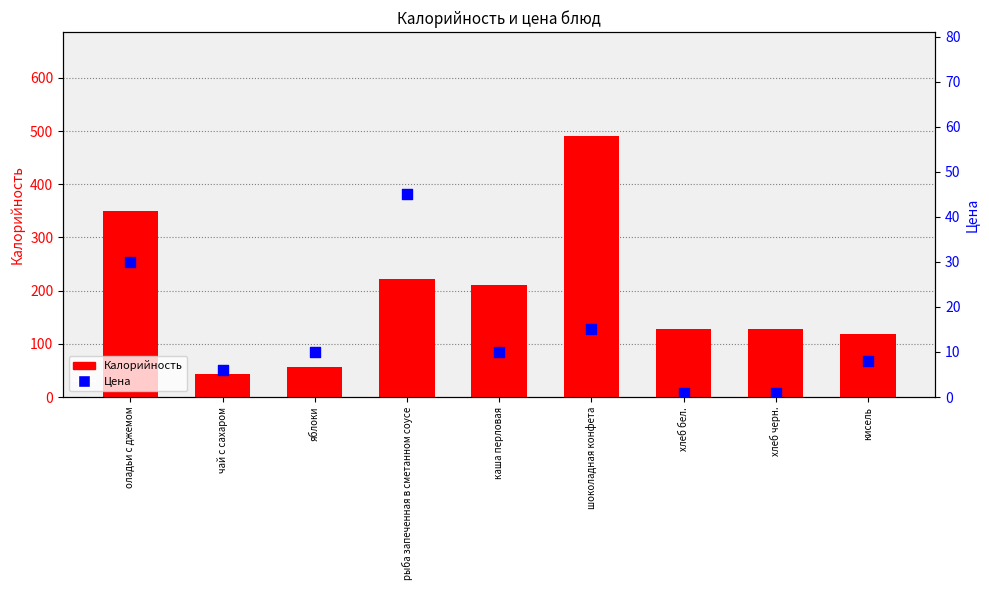

At which category is the sum across all series the highest?

шоколадная конфета